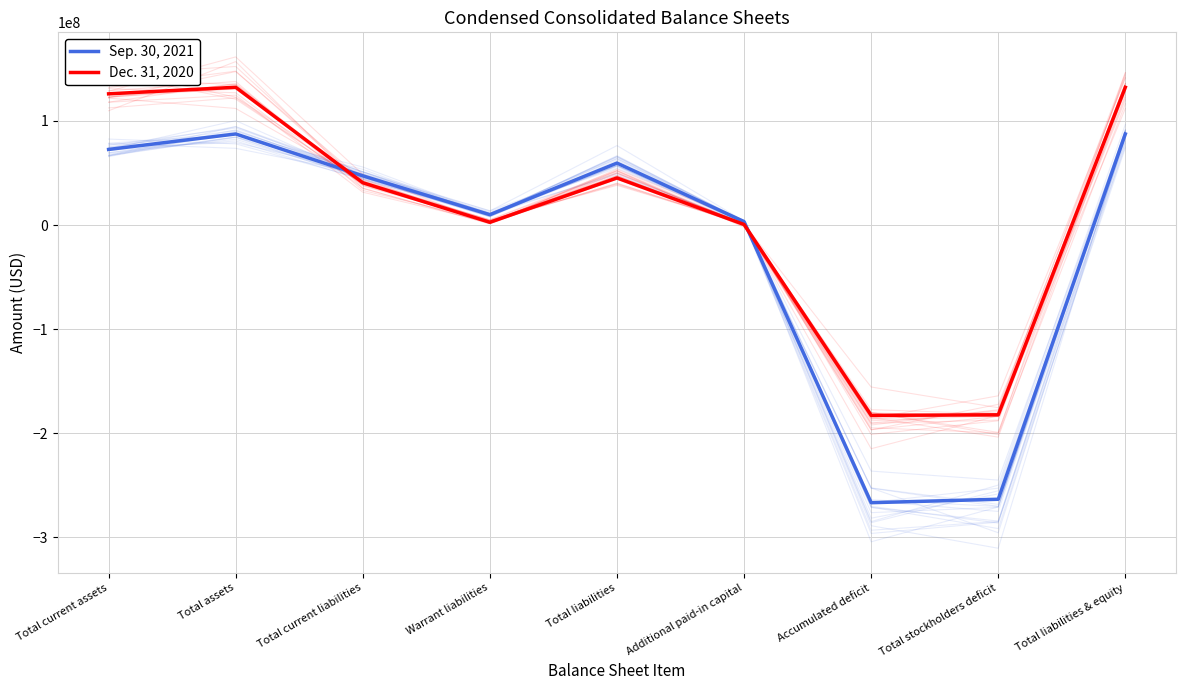

Reading left to right, list all the values displayed in this chart.

Sep. 30, 2021: 72637000	87513000	47299000	9952000	59551000	3302000	-266733000	-263430000	87513000
Dec. 31, 2020: 126057000	132366000	40686000	2650000	45250000	534000	-182841000	-182306000	132366000